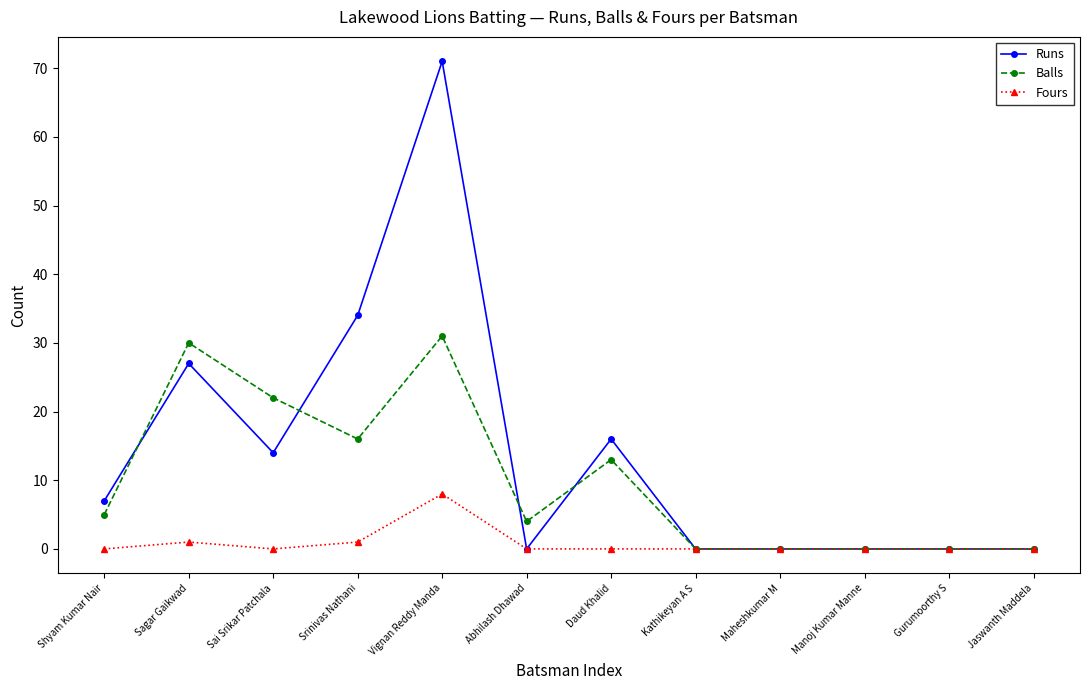

How many data points does each series have?

12